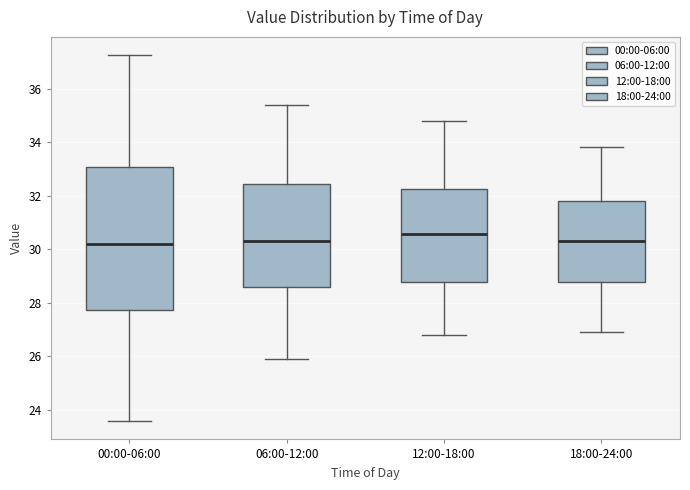

Reading left to right, transcribe this box plot: for each box, give where its median line is, the range the box spans, and where its two whiskers end, as read against the y-axis. The values are not printed on the chart, so give them approximately, as read against the axis.

00:00-06:00: median 30.2, box 27.8 to 33.0, whiskers 23.6 to 37.2
06:00-12:00: median 30.4, box 28.6 to 32.4, whiskers 26.0 to 35.4
12:00-18:00: median 30.6, box 28.8 to 32.2, whiskers 26.8 to 34.8
18:00-24:00: median 30.4, box 28.8 to 31.8, whiskers 27.0 to 33.8